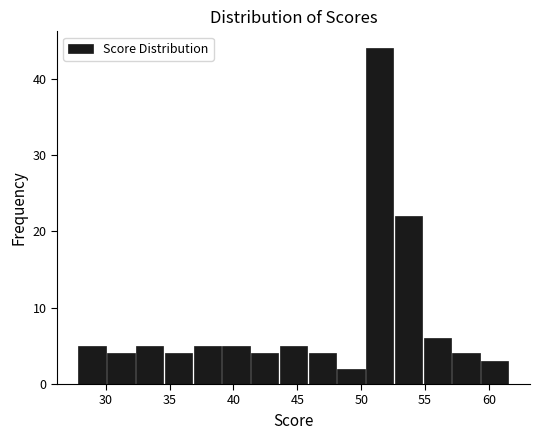

Over which range of the x-axis is the bar tallest?

50.5 to 52.5